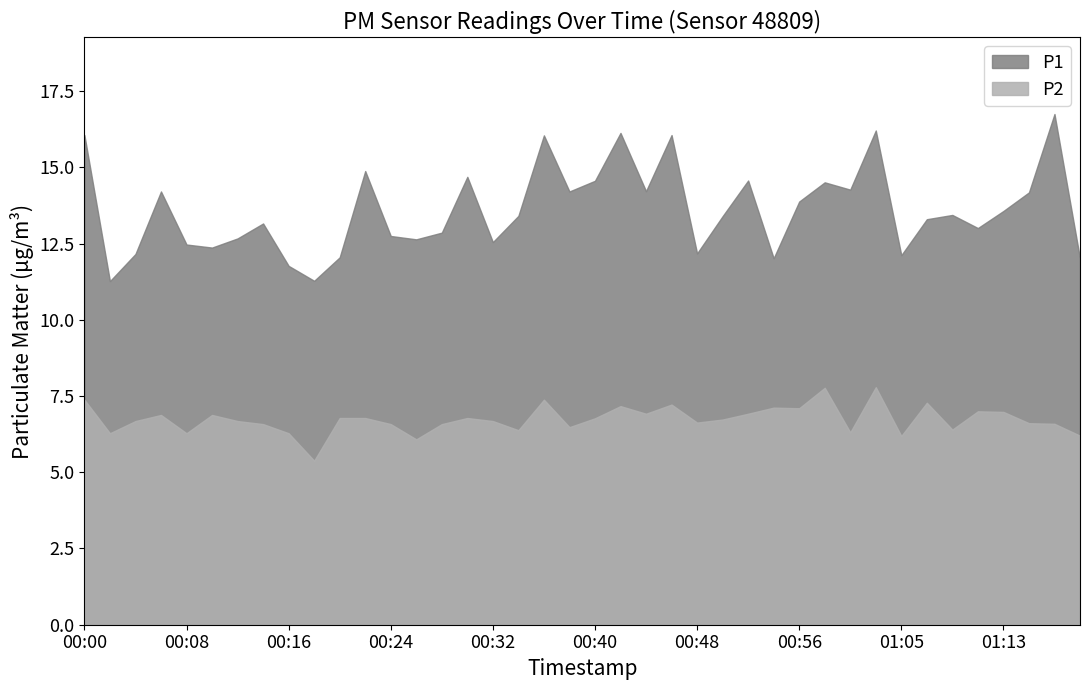

What is the smallest value displayed?

5.4